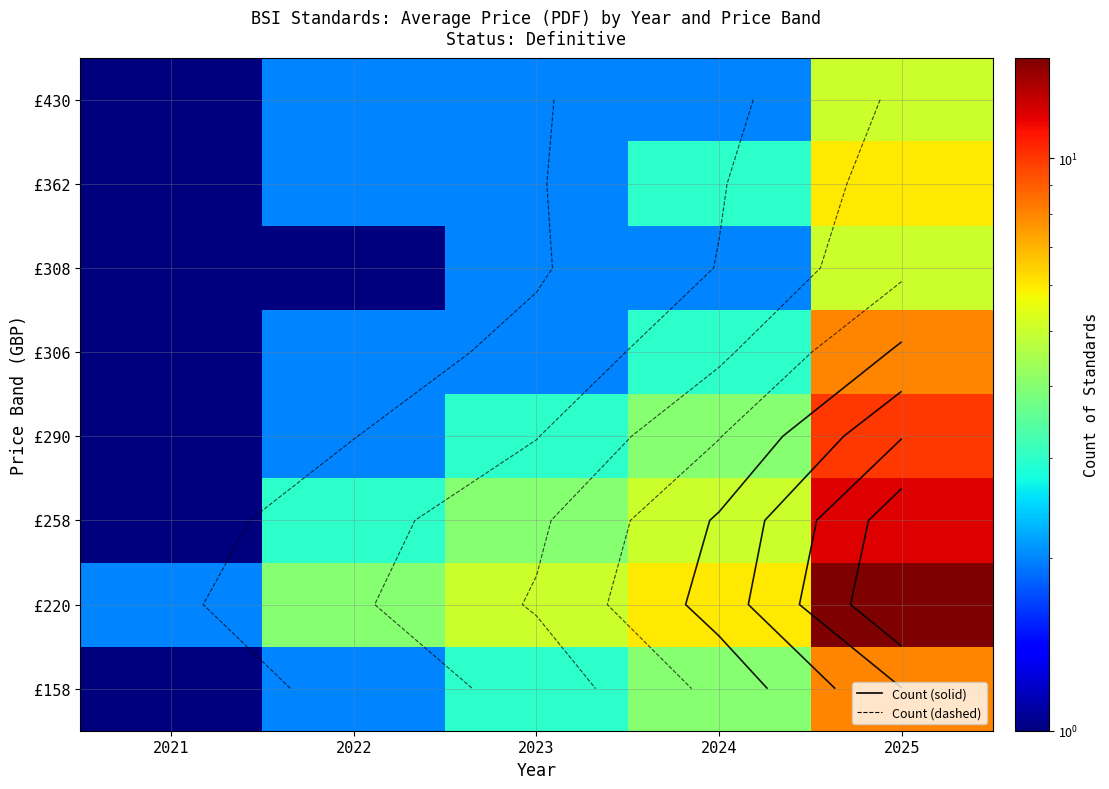

How many distinct data groups are displayed?

8